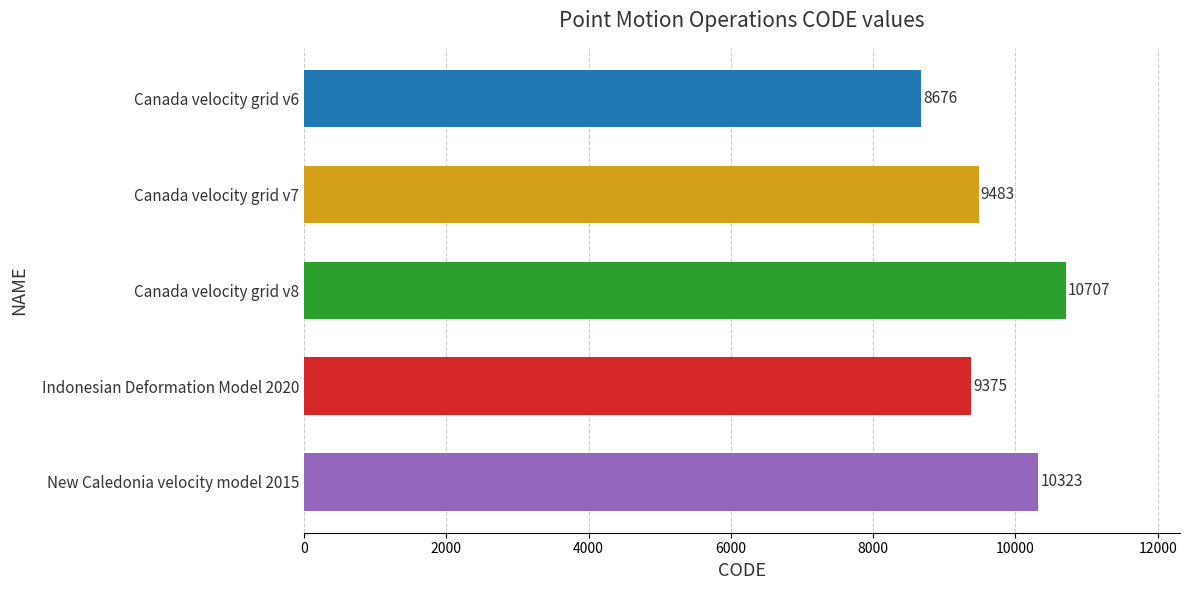

Is it true that the value at Indonesian Deformation Model 2020 is 9375?

True